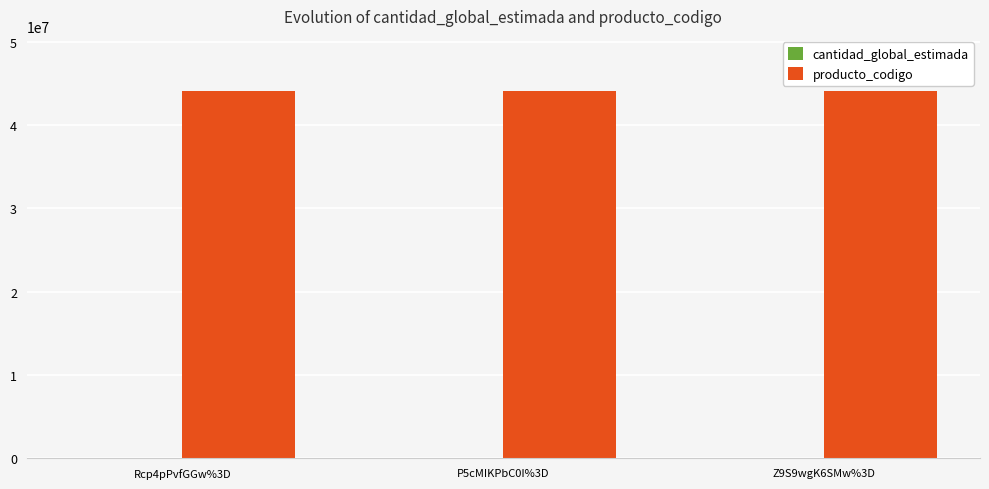

How many values in the producto_codigo series exceed 44103103?

1